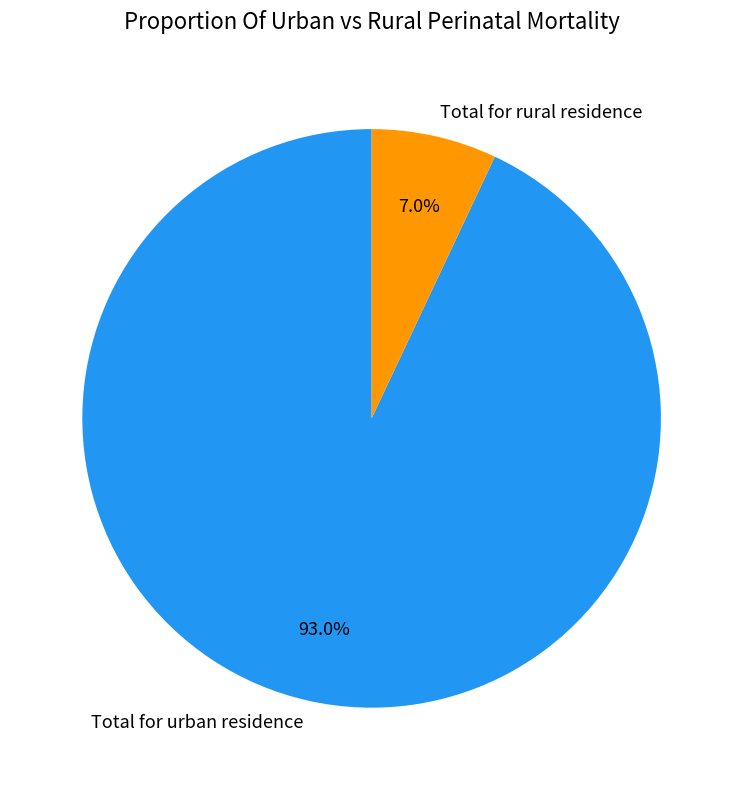

How many segments does this pie chart have?

2